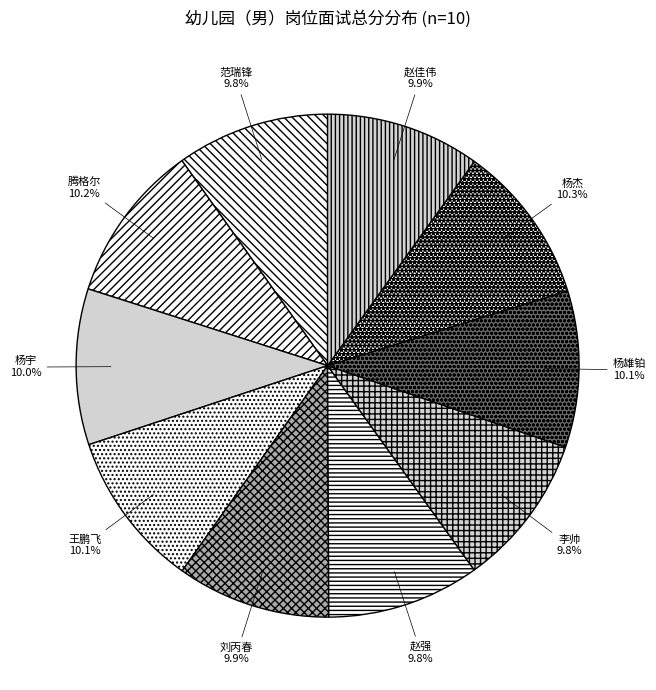

How much of the chart is everything except 赵强?

90.2%